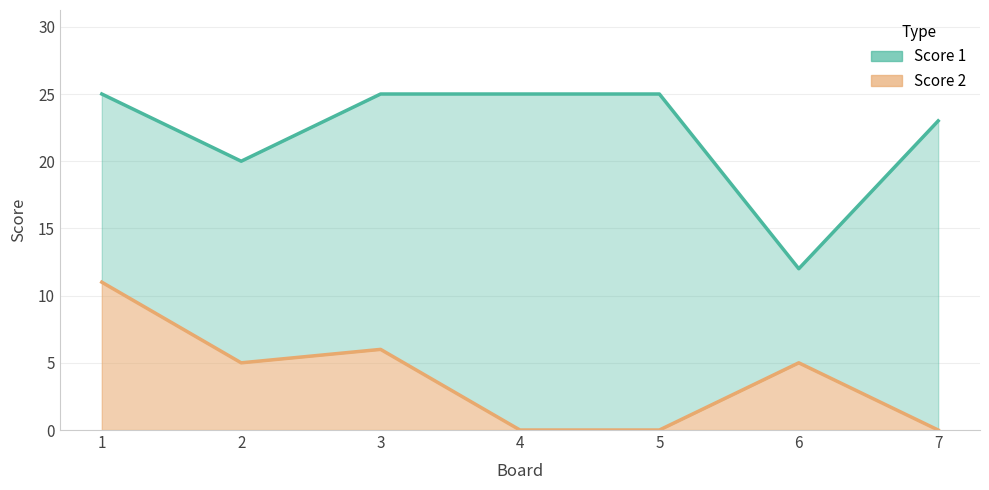

Where is the first local minimum for Score 2?

2